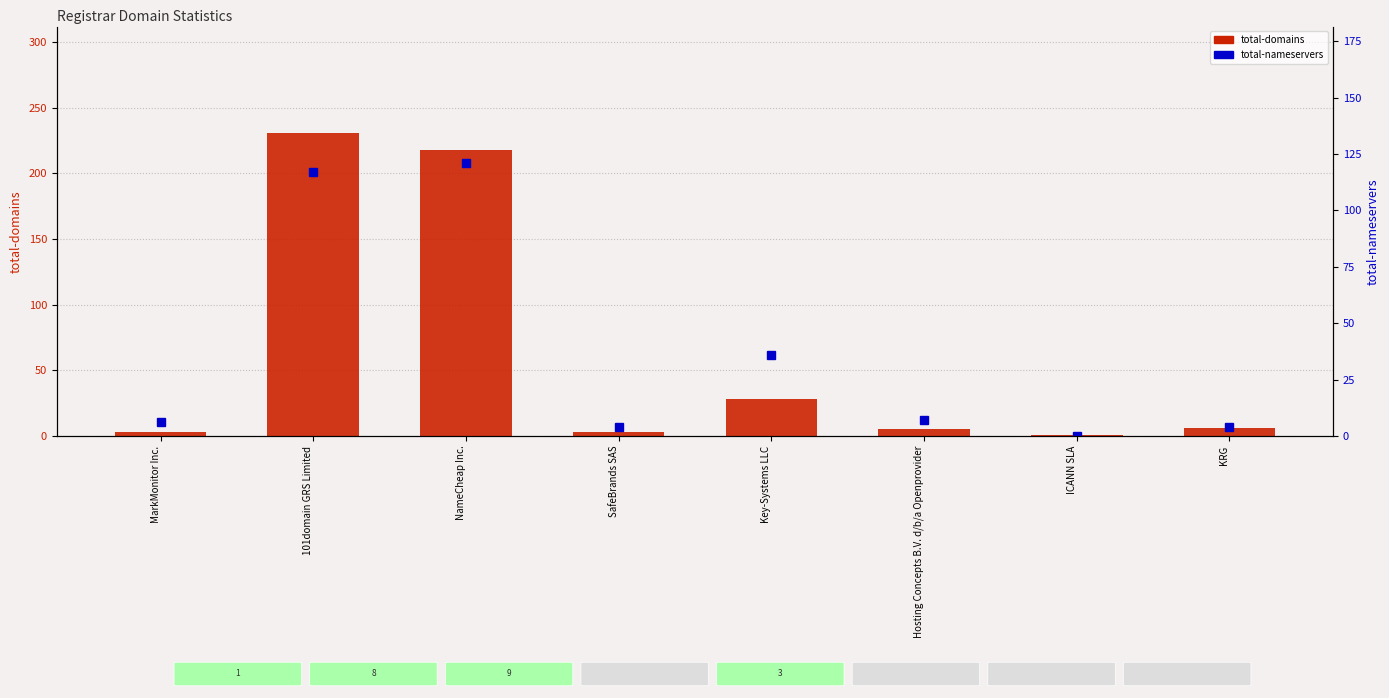

Which series has the largest total across all categories?

total-domains